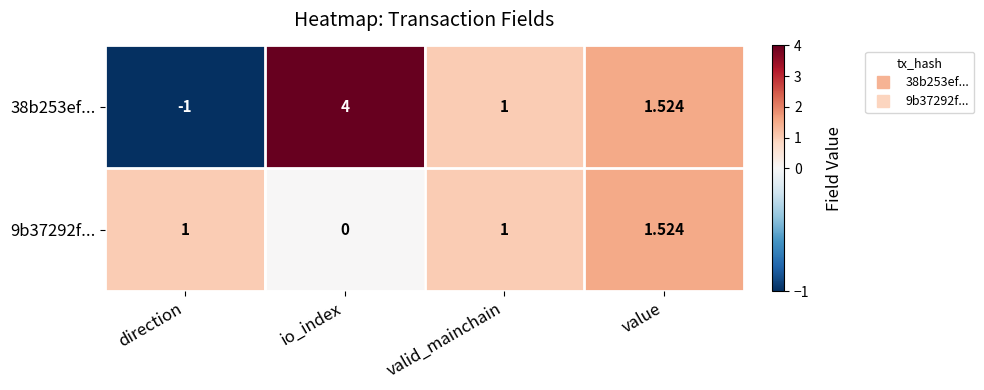

Which label corresponds to the largest value in the chart?

io_index